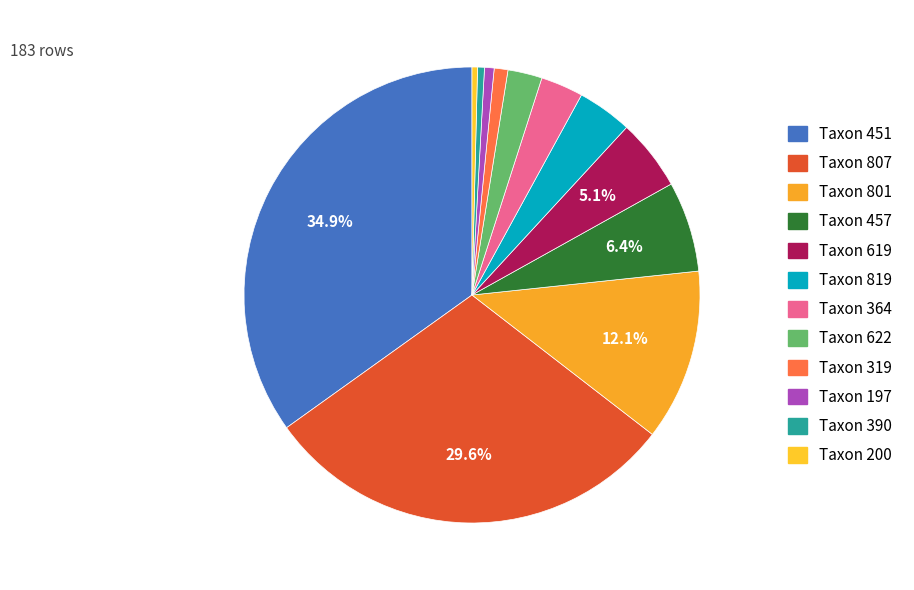

What is the smallest slice in the pie chart?

200